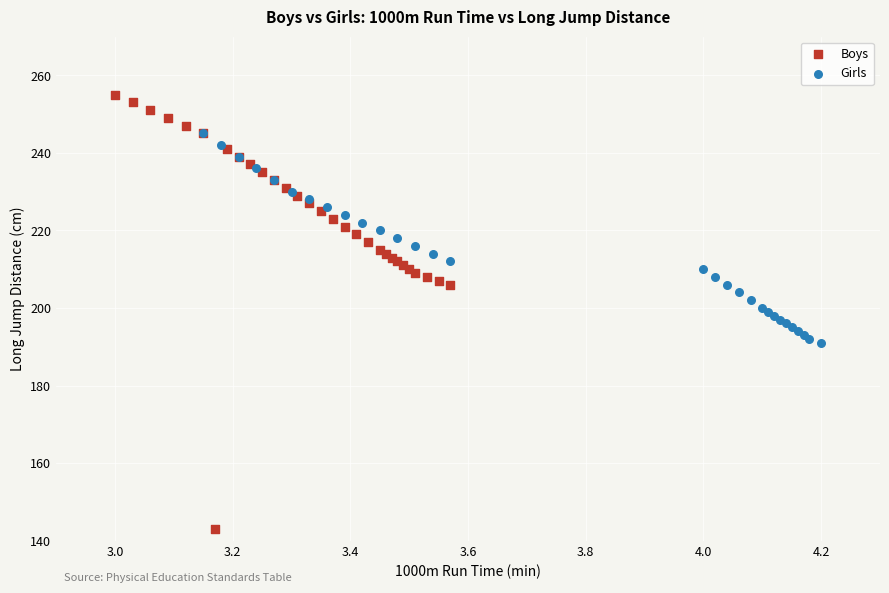

Which series reaches the minimum Y coordinate?

Boys